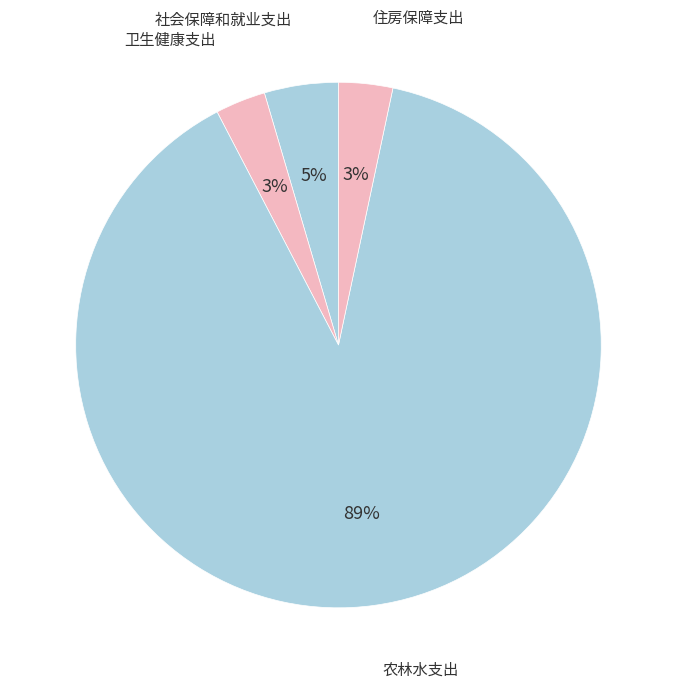

To the nearest percent, what portion does 社会保障和就业支出 represent?

5%